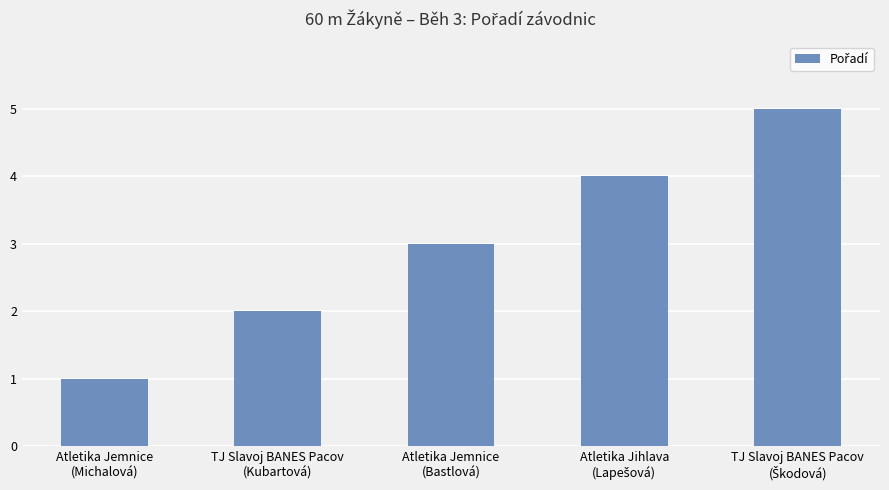

Which label corresponds to the smallest value in the chart?

Atletika Jemnice
(Michalová)